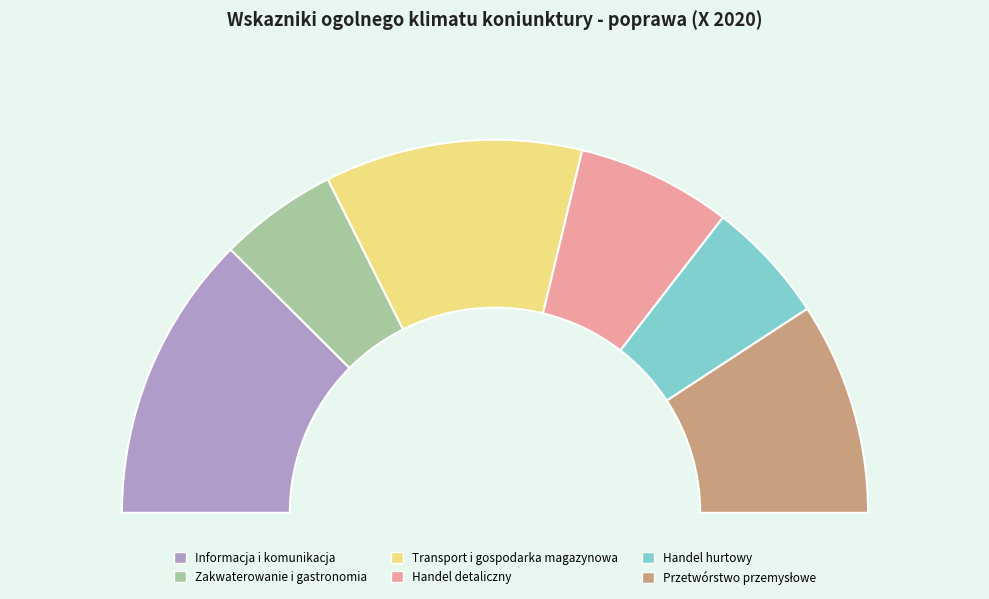

Which has a higher value, Przetwórstwo przemysłowe or Handel hurtowy?

Przetwórstwo przemysłowe